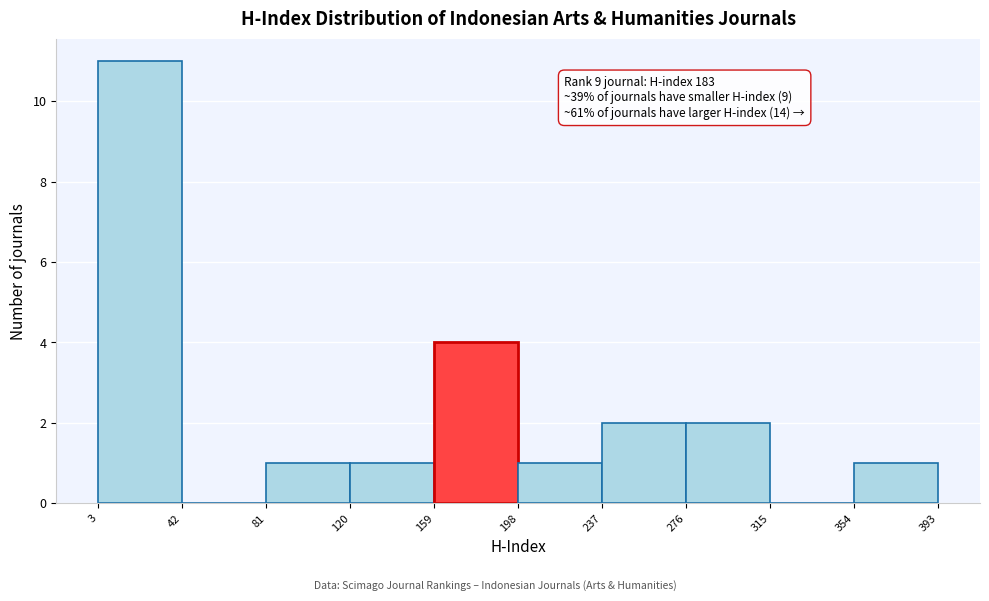

Which range on the x-axis has the tallest bar?

3 to 42